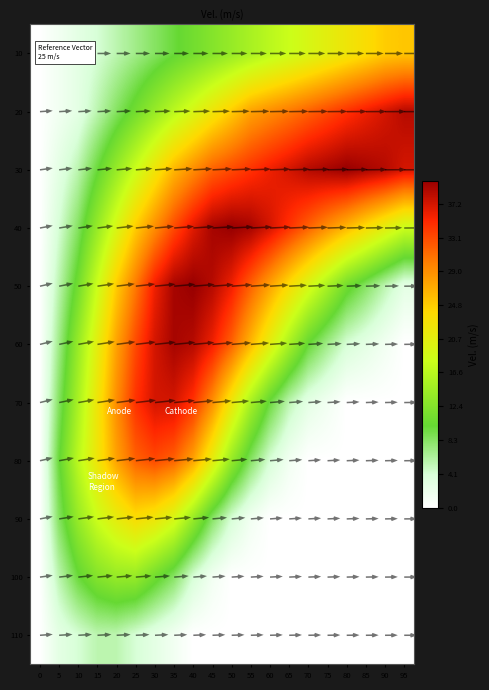

True or false: 90 has a value of 13.8 at 10.

True